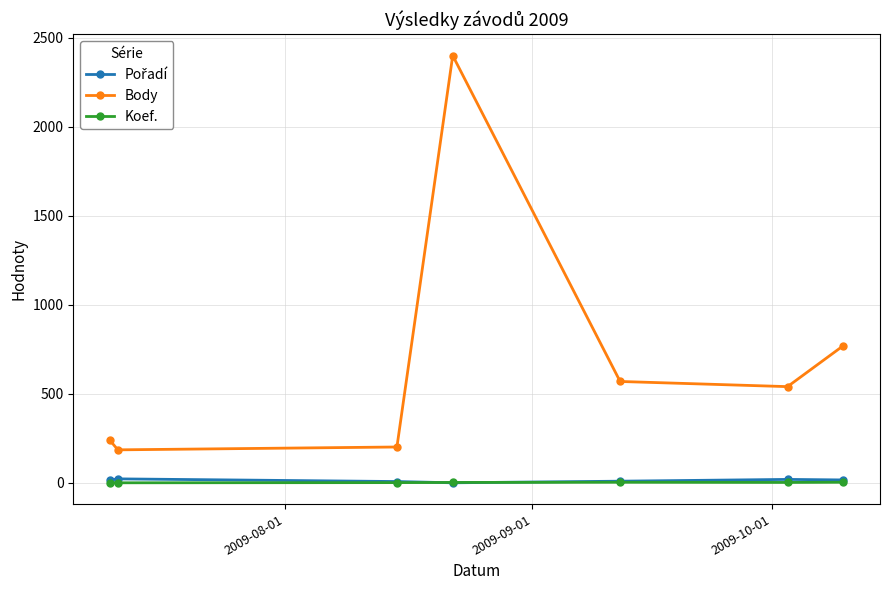

What is the greatest value displayed?

2400